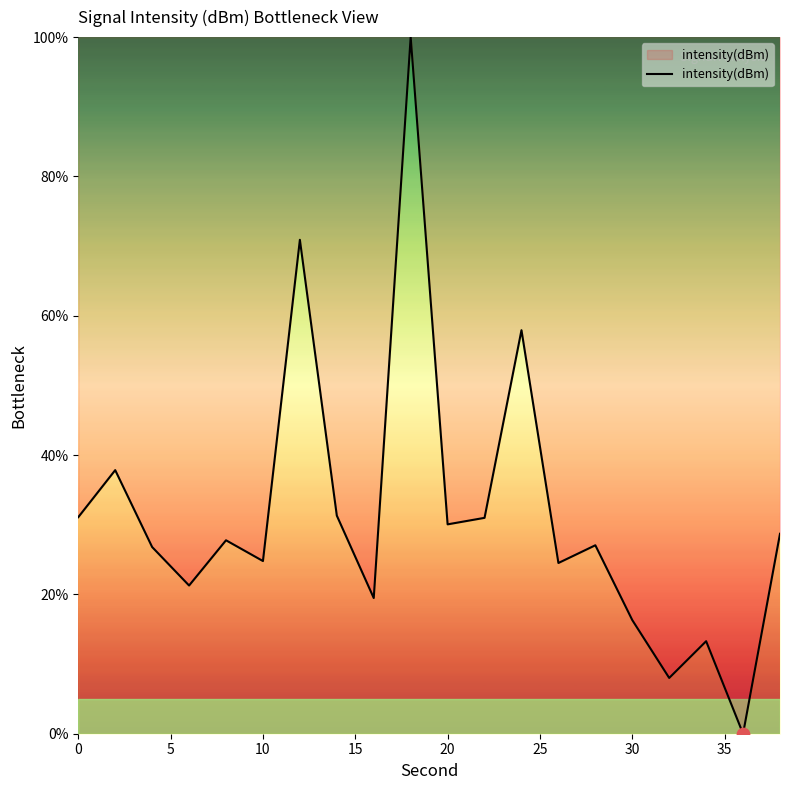

What is the difference between the maximum and minimum values?

100.0